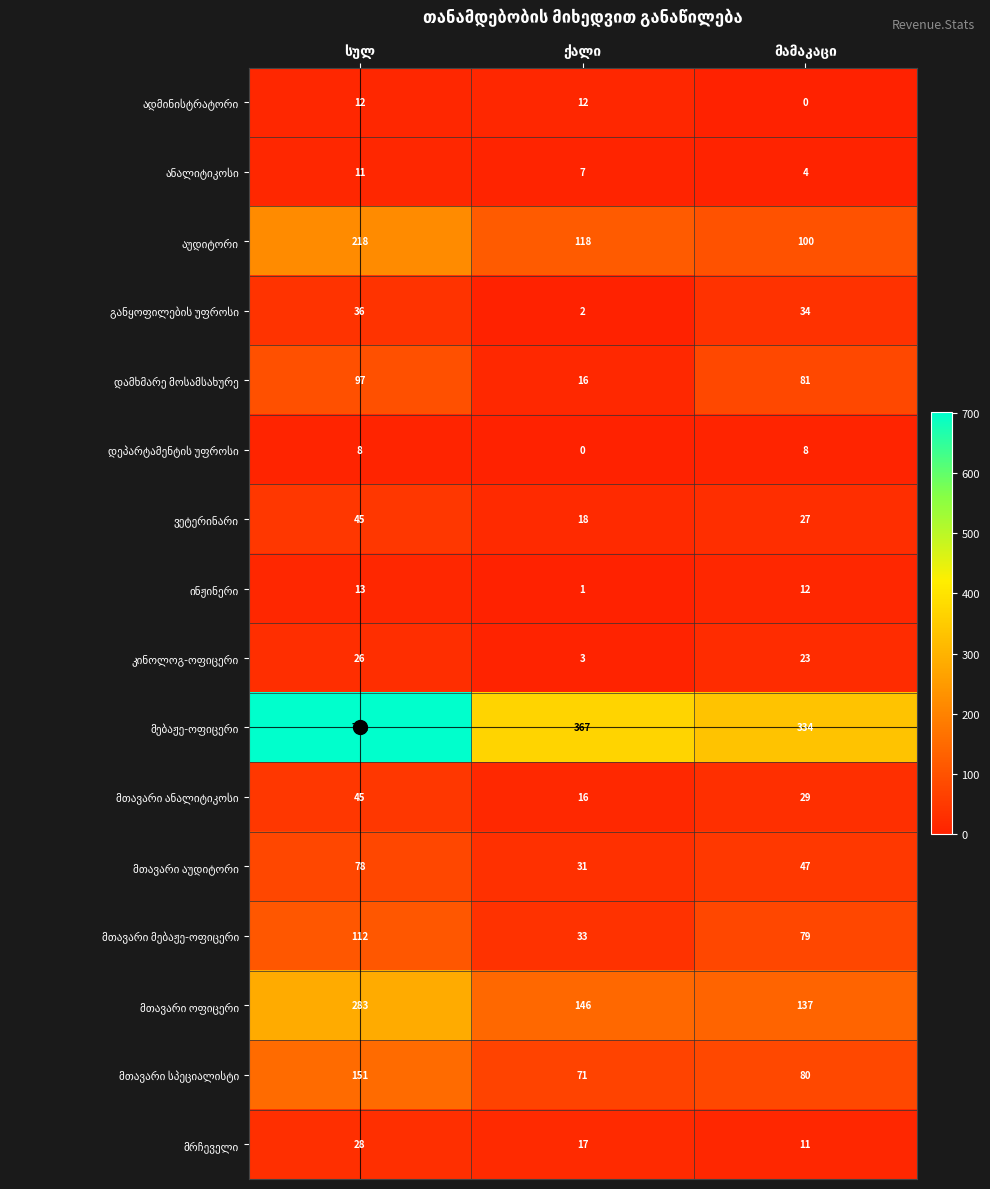

At how many categories does at least one series exceed 223?

3